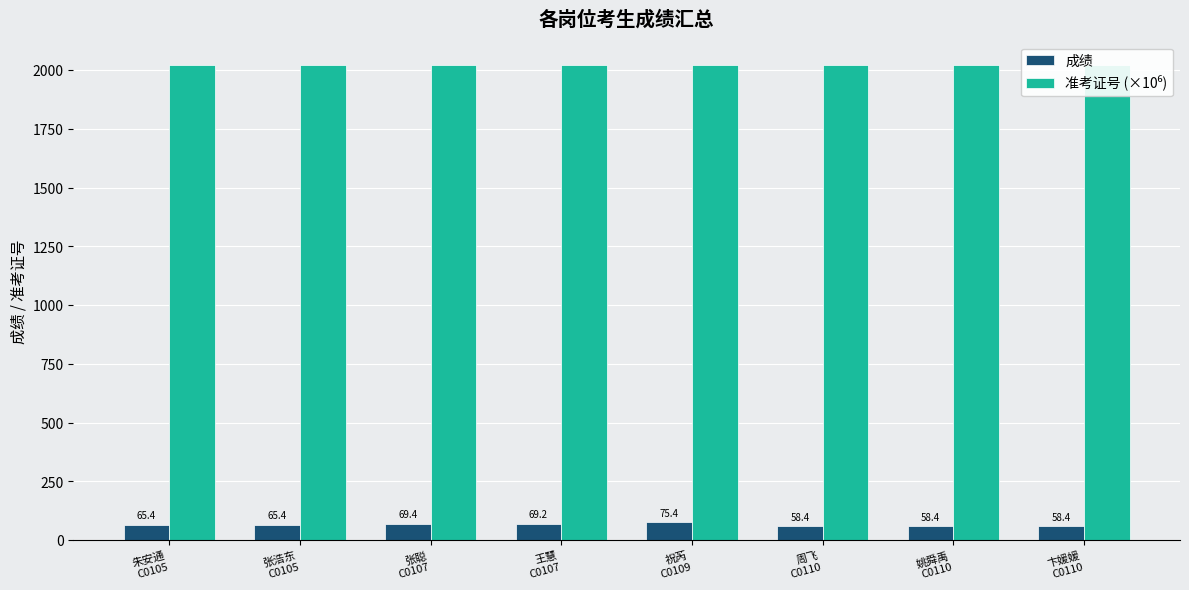

Between 张浩东
C0105 and 卞媛媛
C0110, which series saw the biggest shift?

成绩